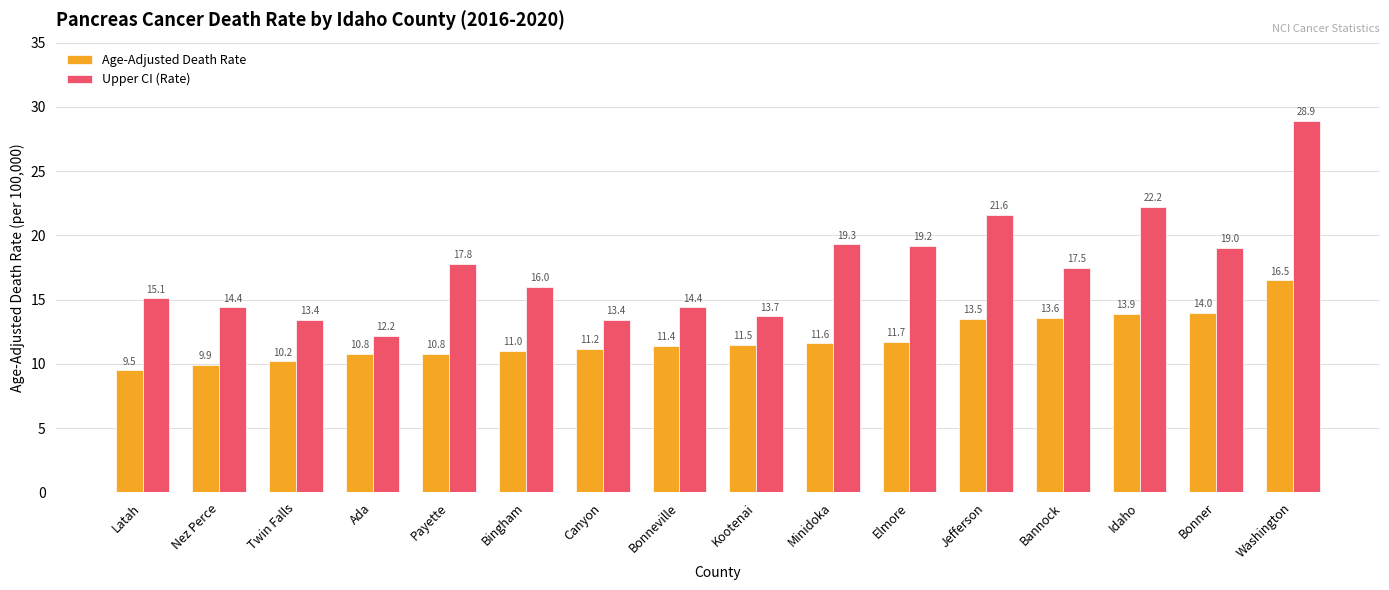

What position from the left is Bonneville?

8